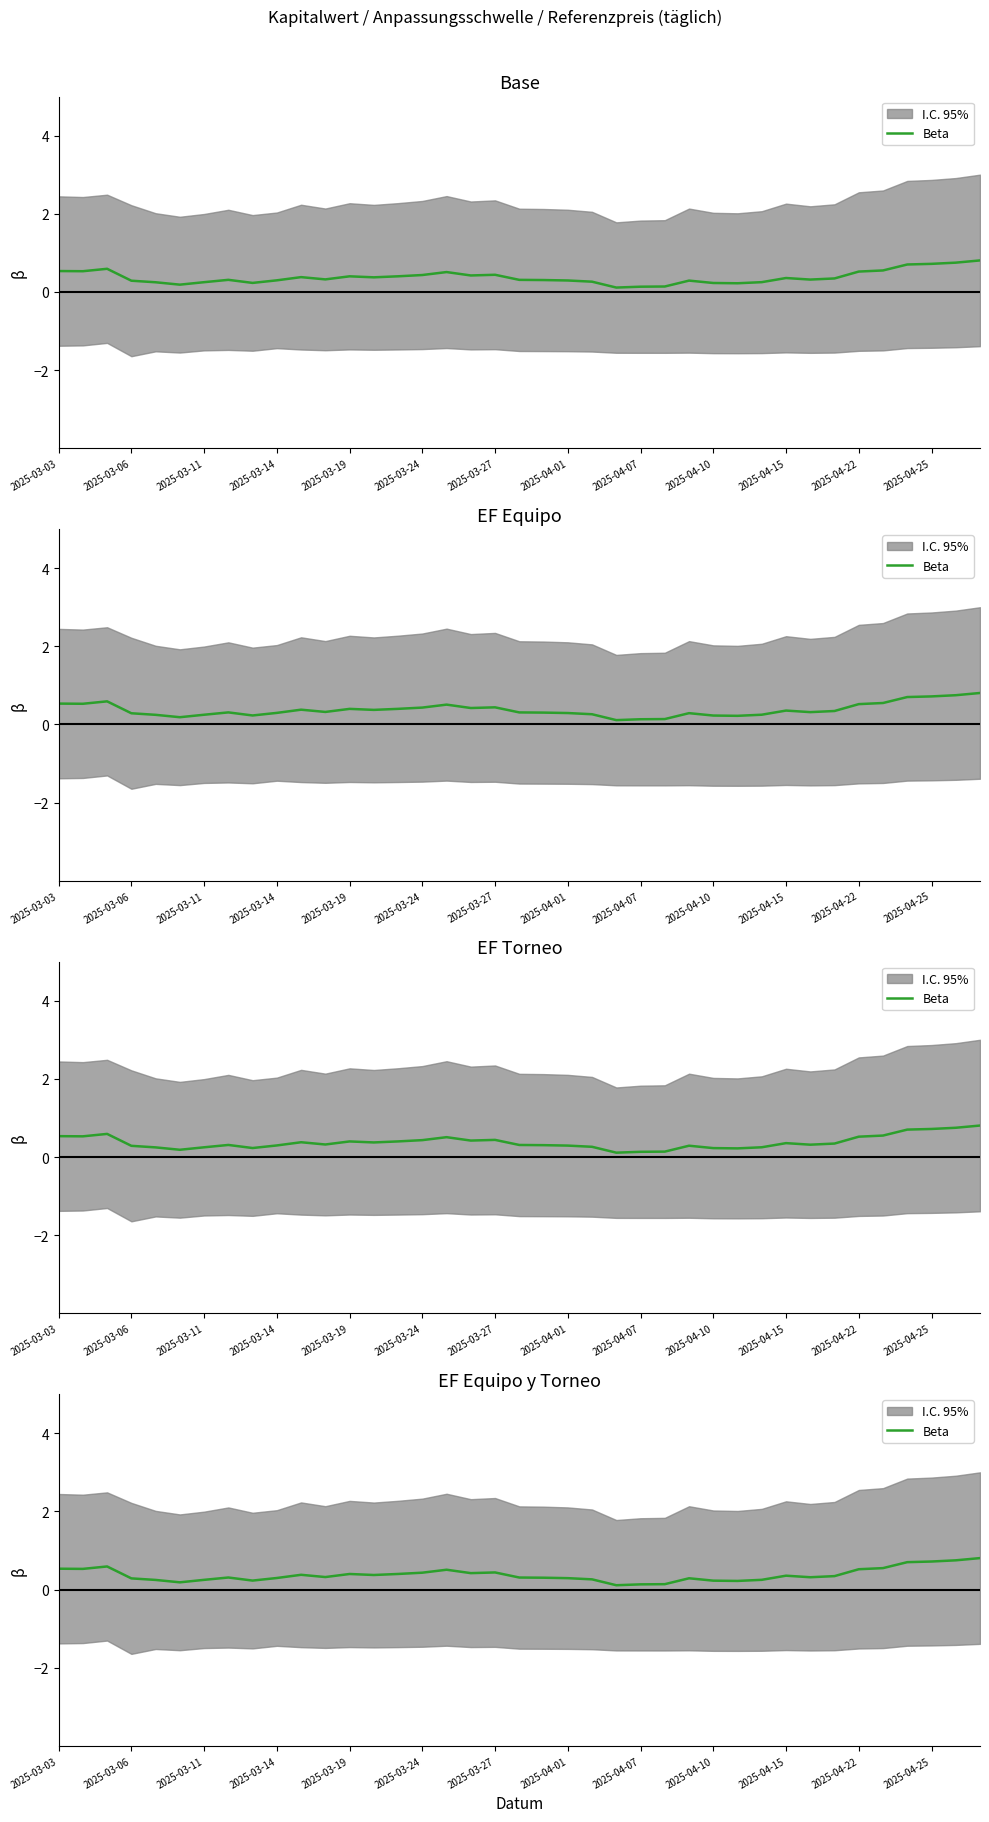

What is the change in value from 20 to 30?

+0.1